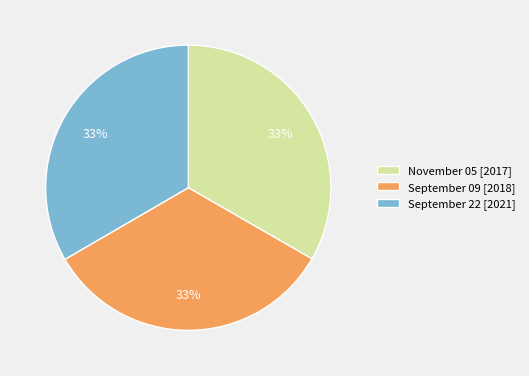

To the nearest percent, what is the combined percentage of September 09 and September 22?

67%